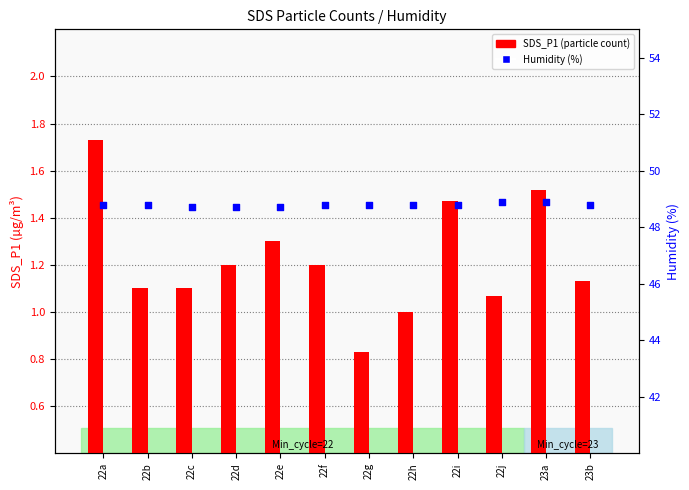

At which category is the sum across all series the highest?

22a